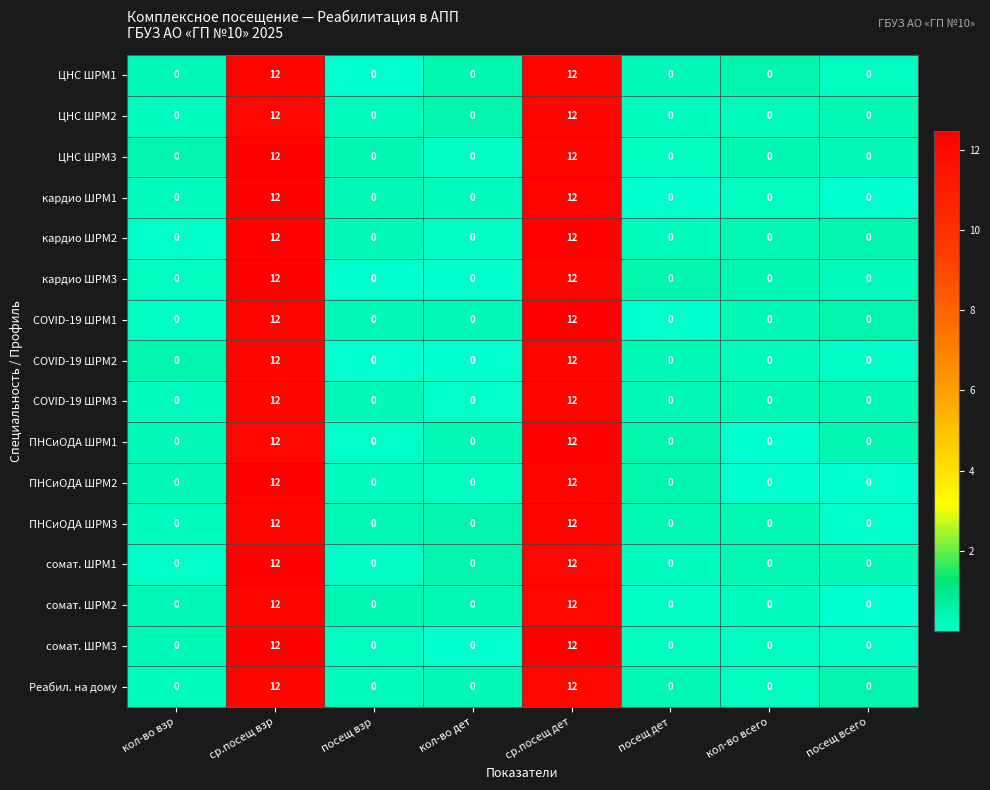

At which category is the sum across all series the highest?

ср.посещ взр